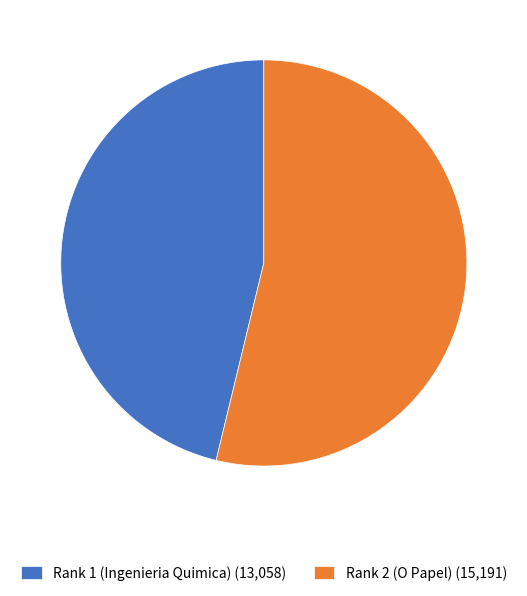

The Rank 1 (Ingenieria Quimica) slice represents 53% of the pie. True or false?

False